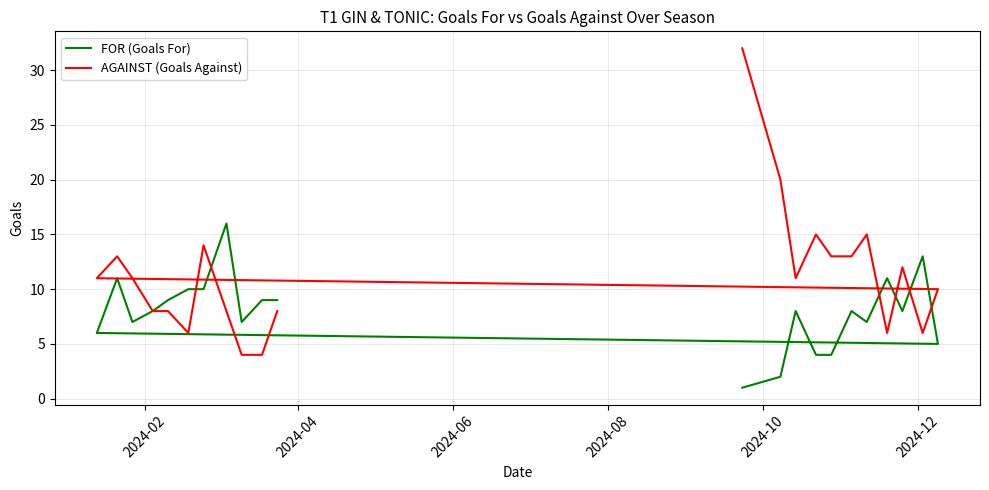

True or false: AGAINST (Goals Against) has more than 1 interior local peaks.

True